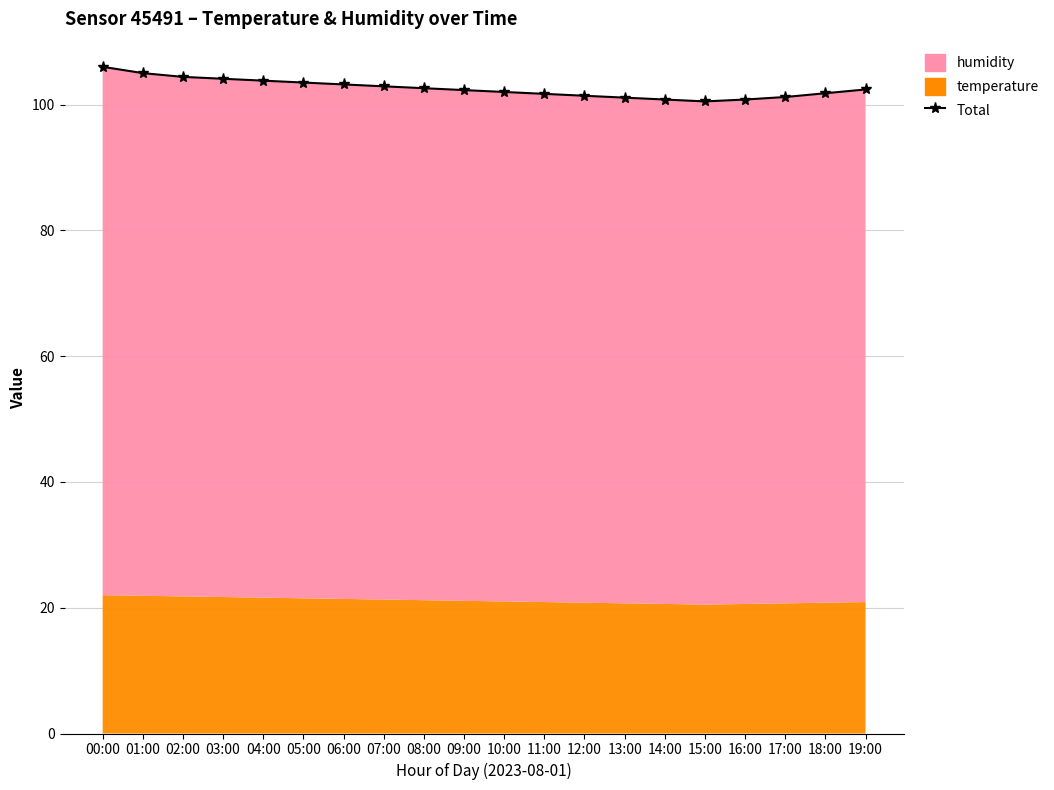

What is the difference between the second highest and second lowest values?

4.2